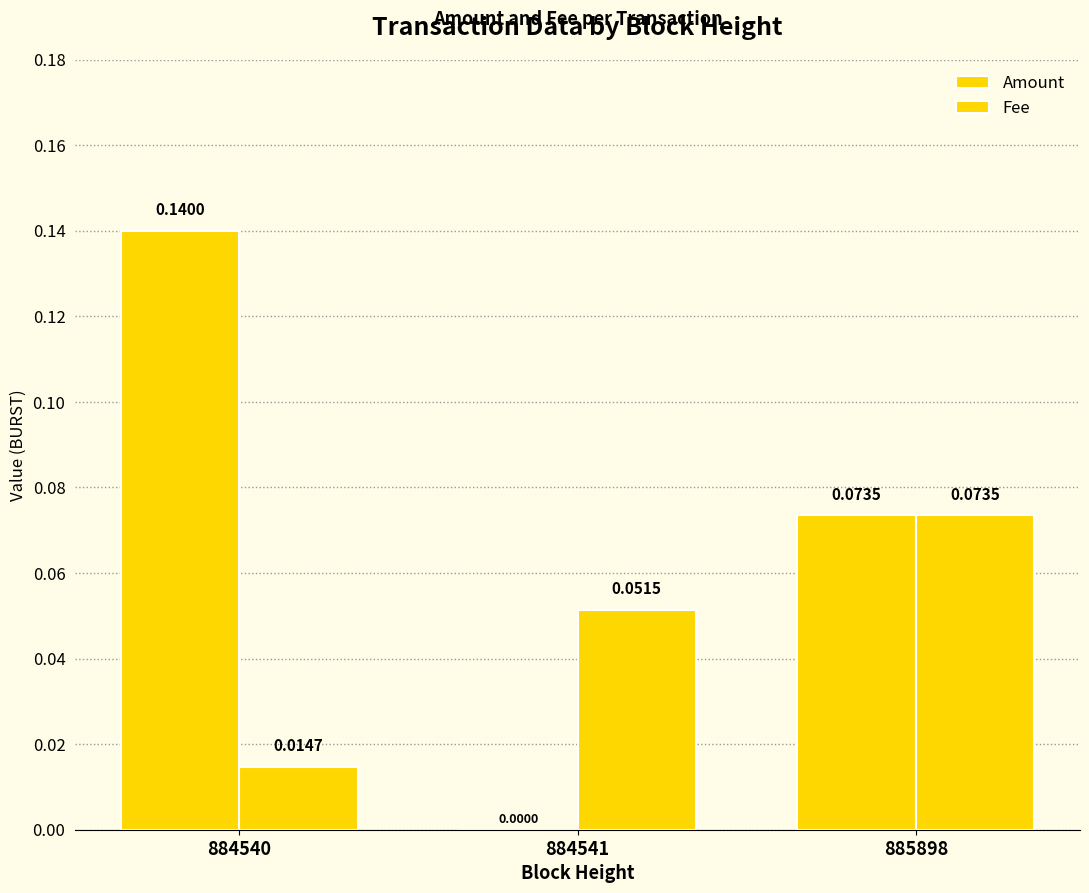

Which category has the highest value in the Amount series?

884540